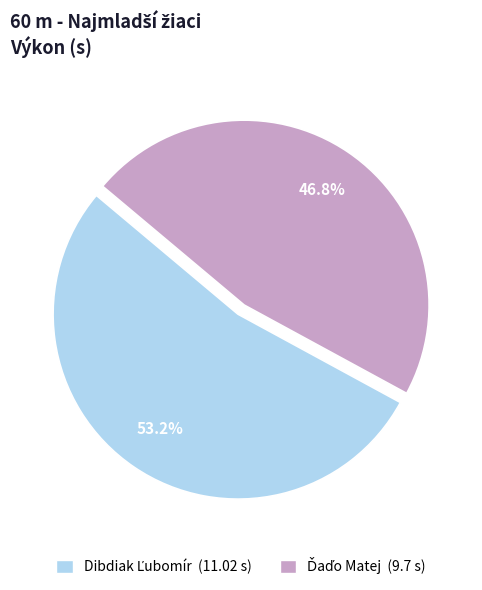

To the nearest percent, what percentage of the pie is Ďaďo Matej?

47%